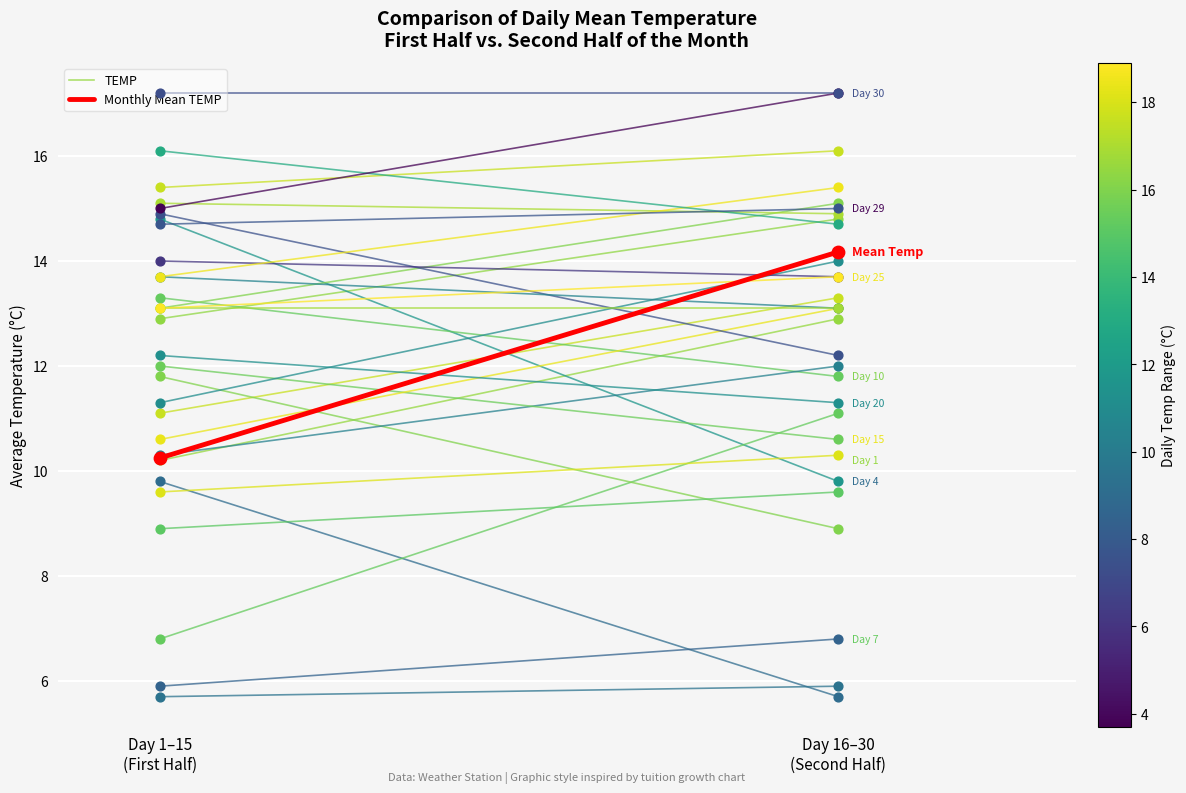

Which series has the largest total across all categories?

Monthly Mean TEMP